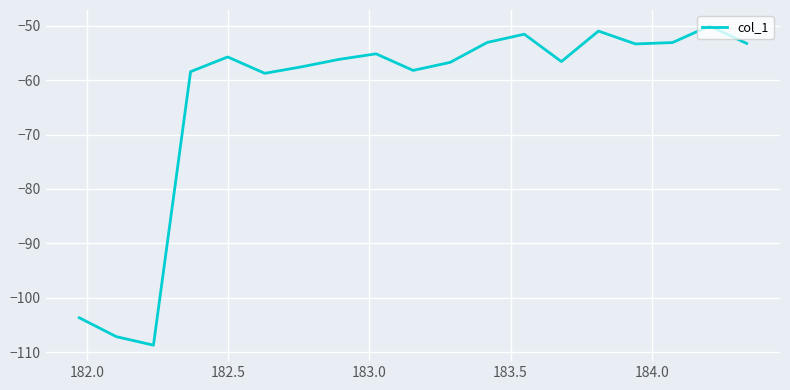

What is the smallest value displayed?

-108.7